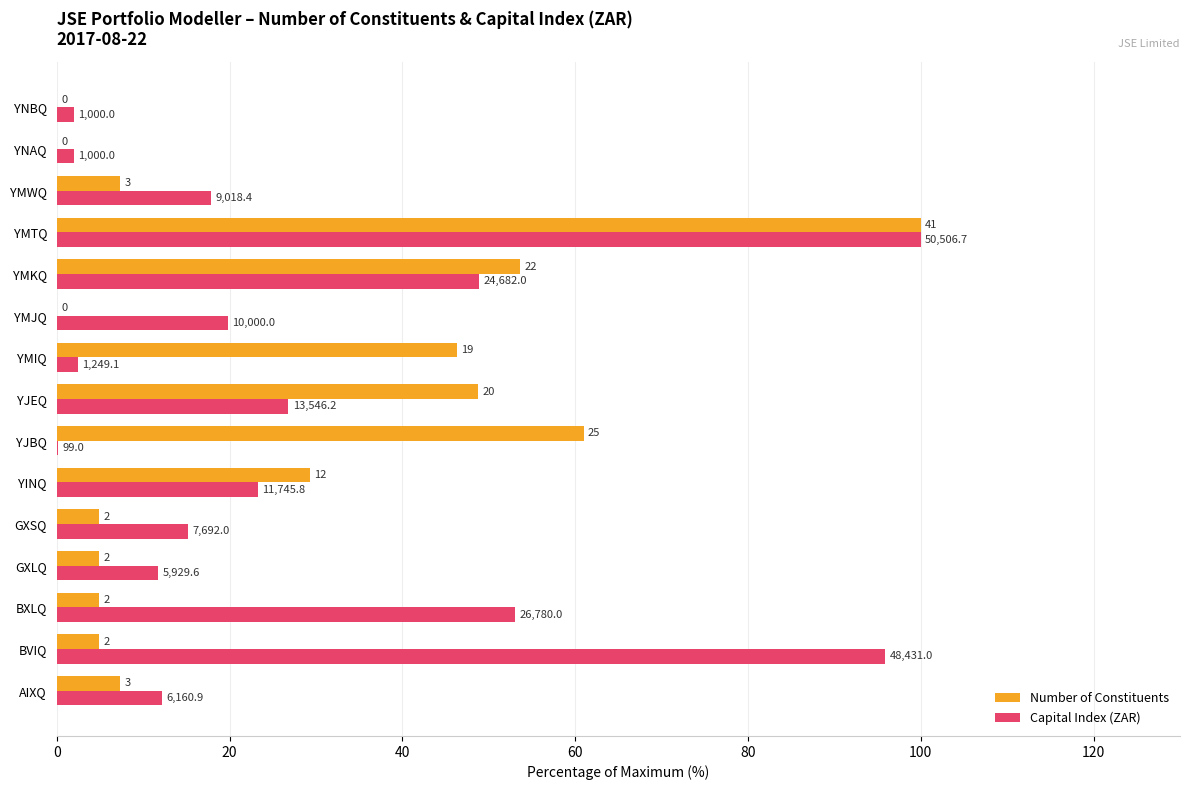

What are all the series names shown in the legend?

Number of Constituents, Capital Index (ZAR)